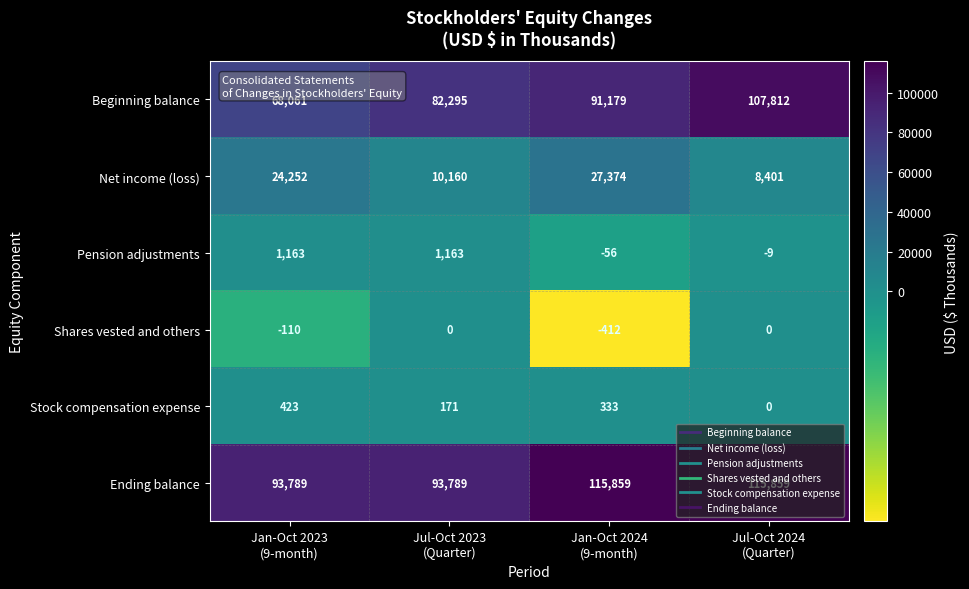

Which series has the widest spread of values?

Beginning balance